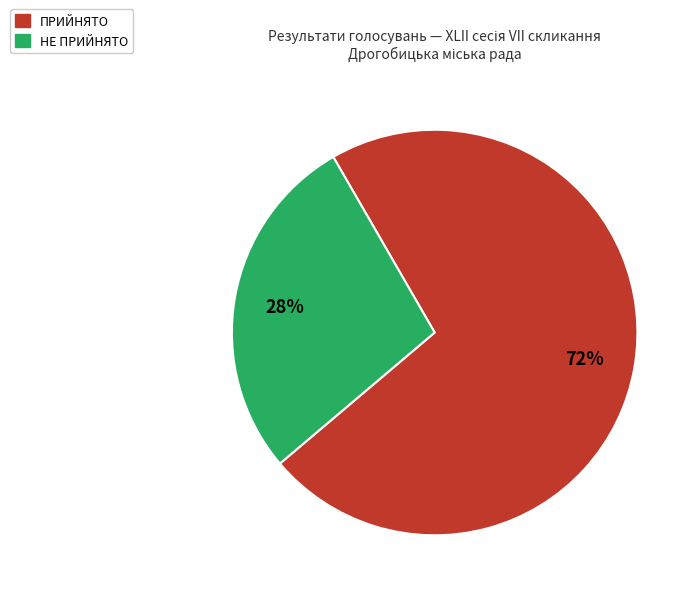

Is НЕ ПРИЙНЯТО the majority of the pie?

No